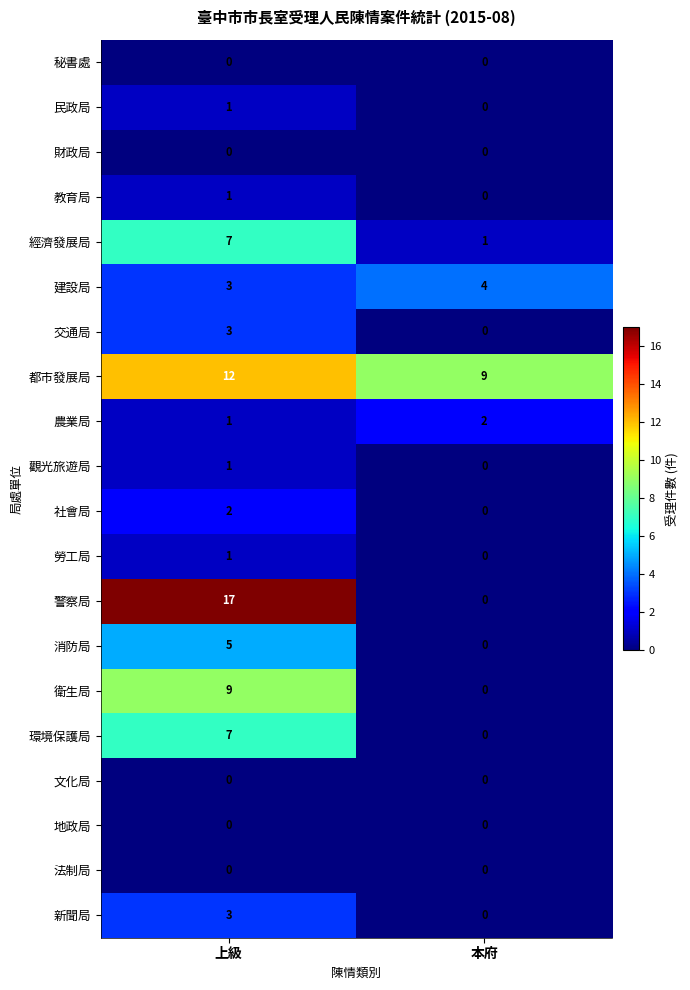

True or false: 法制局 has a value of 0 at 上級.

True